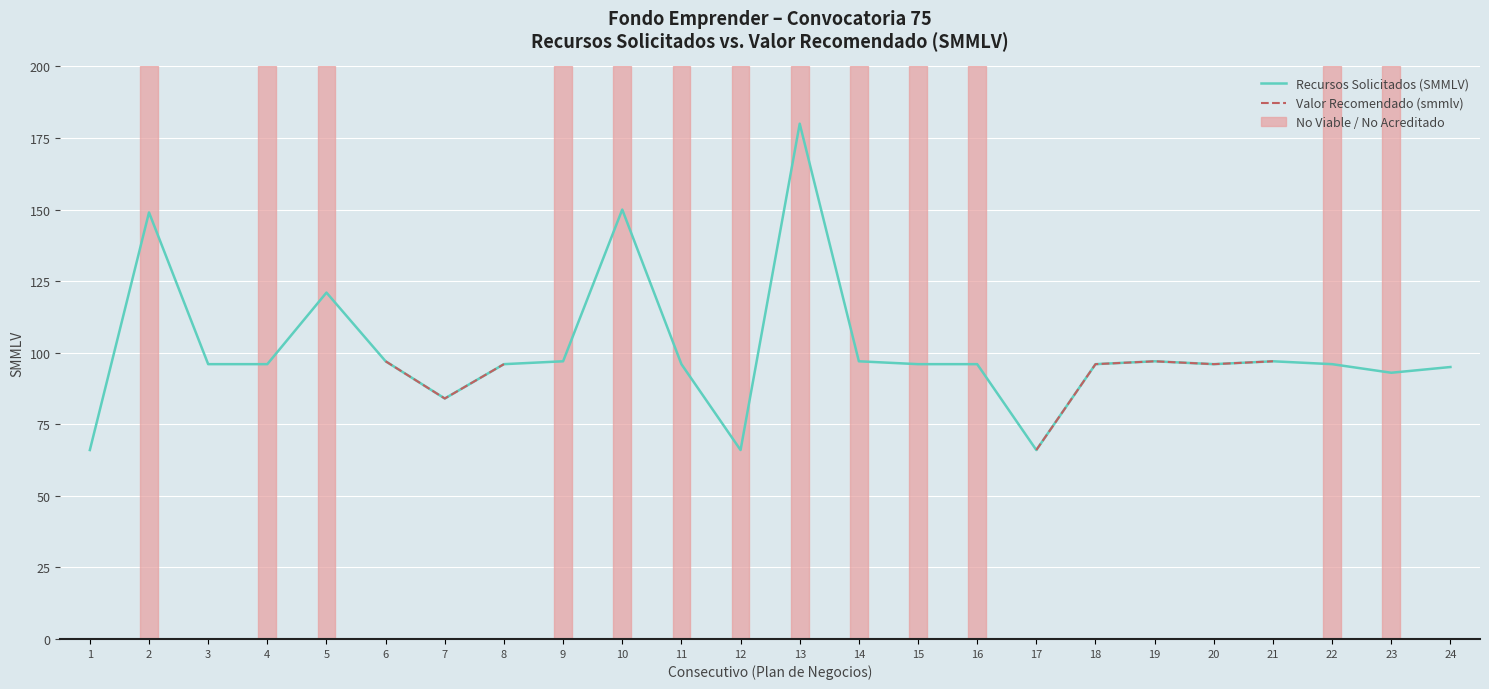

At which category does the chart reach its peak across all series?

13